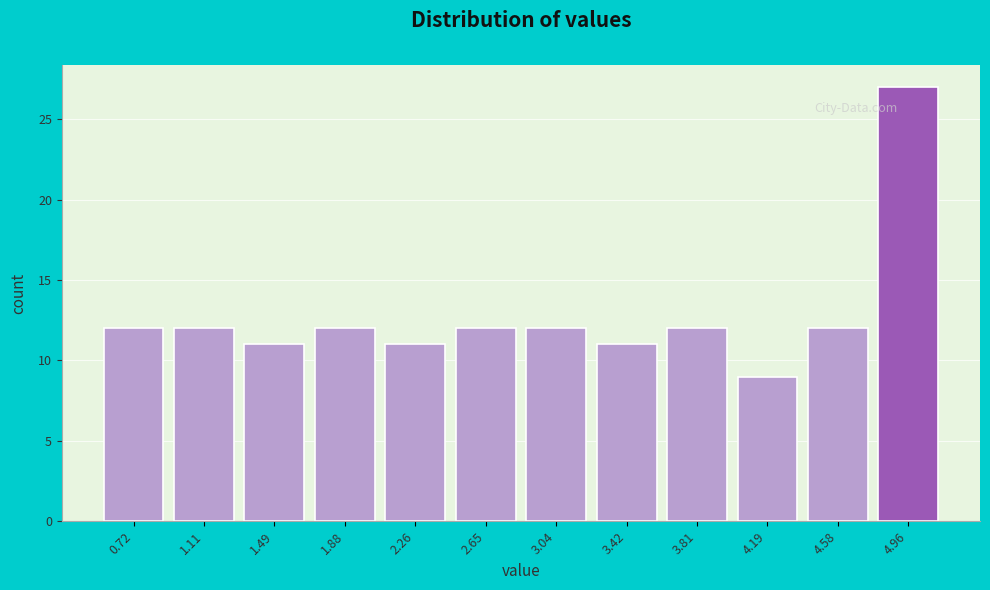

Reading right to left, list all the values displayed in this chart.

4.96=27	4.58=12	4.19=9	3.81=12	3.42=11	3.04=12	2.65=12	2.26=11	1.88=12	1.49=11	1.11=12	0.72=12